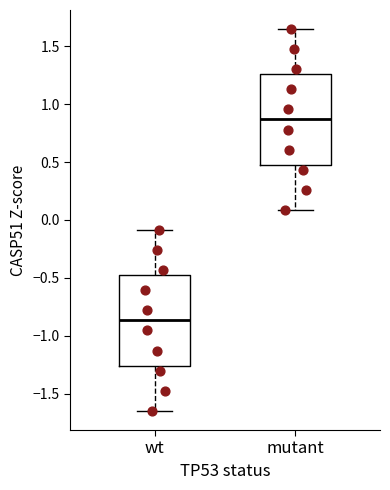

Reading left to right, transcribe this box plot: for each box, give where its median line is, the range the box spans, and where its two whiskers end, as read against the y-axis. The values are not printed on the chart, so give them approximately, as read against the axis.

wt: median -0.85, box -1.25 to -0.50, whiskers -1.65 to -0.10
mutant: median 0.85, box 0.50 to 1.25, whiskers 0.10 to 1.65